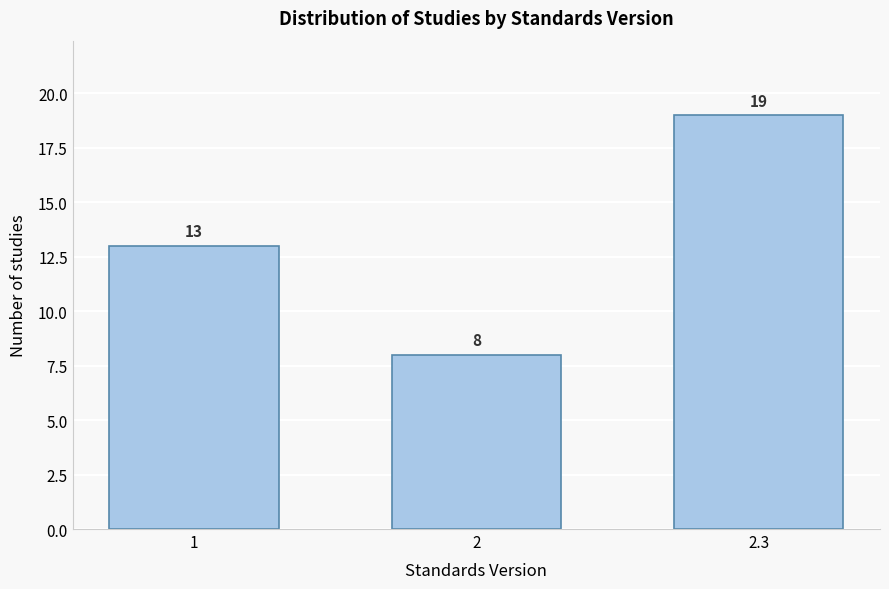

Reading right to left, list all the values displayed in this chart.

2.3=19	2=8	1=13